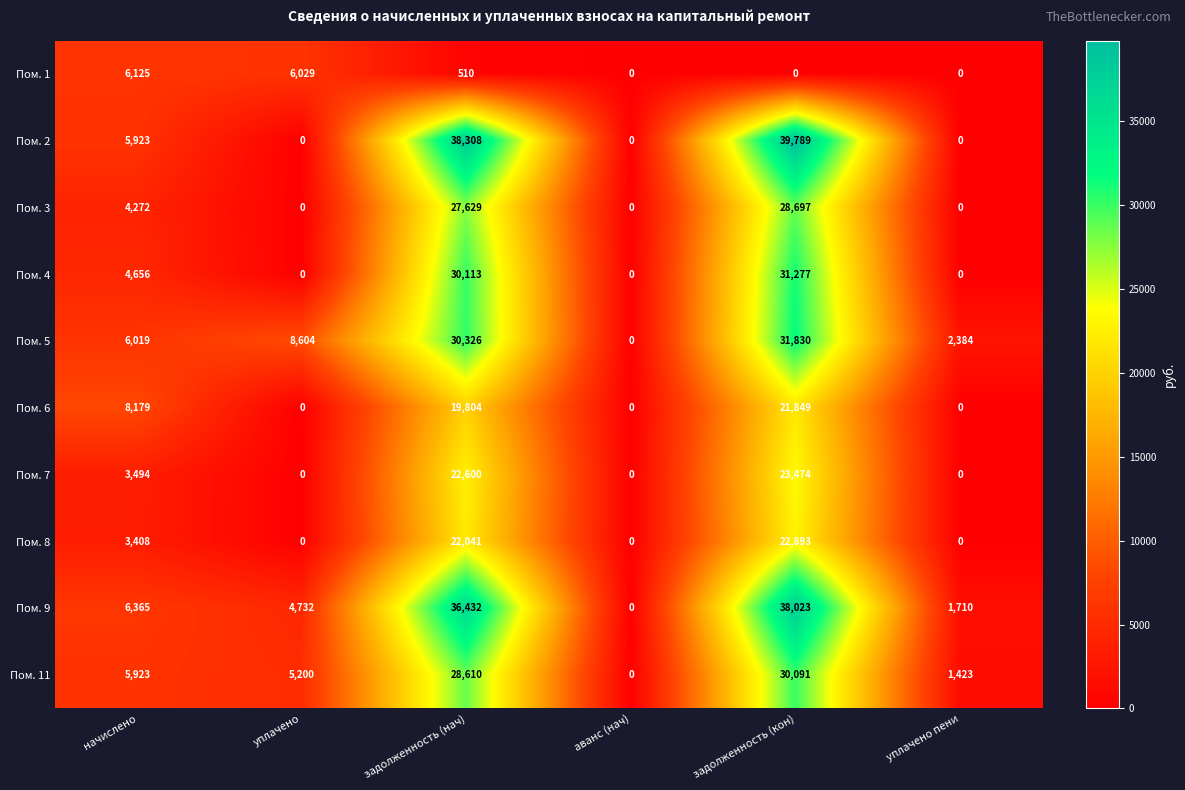

At which category is the sum across all series the highest?

задолженность (кон)